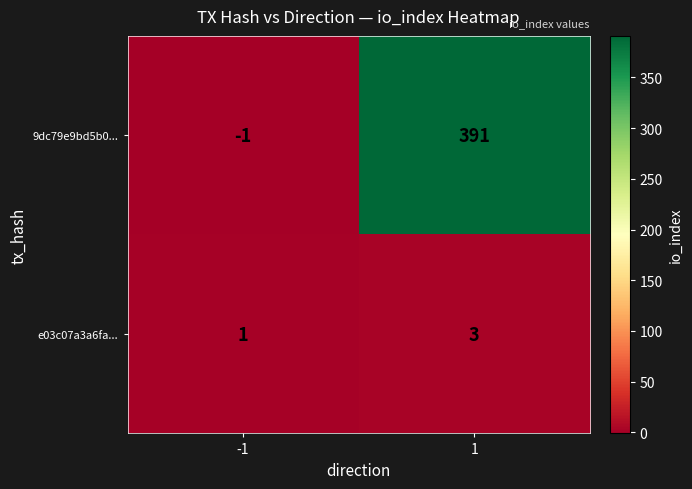

Which series changed the most between -1 and 1?

9dc79e9bd5b0...